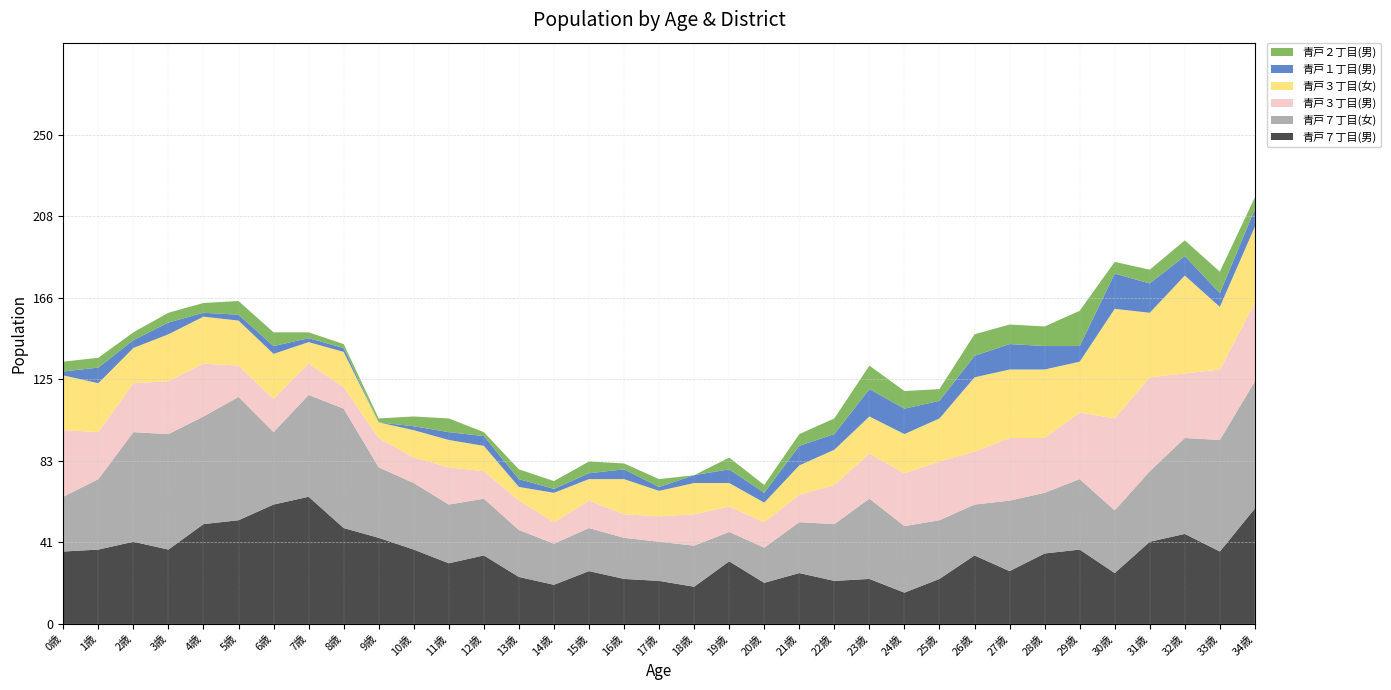

Reading left to right, extract all data points from this chart.

青戸７丁目(男): 37	38	42	38	51	53	61	65	49	44	38	31	35	24	20	27	23	22	19	32	21	26	22	23	16	23	35	27	36	38	26	42	46	37	59
青戸７丁目(女): 28	36	56	59	55	63	37	52	61	36	34	30	29	24	21	22	21	20	21	15	18	26	29	41	34	30	26	36	31	36	32	36	49	57	65
青戸３丁目(男): 34	24	25	27	27	16	17	16	11	15	13	19	14	15	11	14	12	13	16	13	13	14	20	23	27	30	27	32	28	34	47	48	33	36	40
青戸３丁目(女): 28	25	18	24	24	23	23	11	18	8	14	14	13	7	15	11	18	13	16	12	10	15	18	19	20	22	38	35	35	26	56	33	50	32	39
青戸１丁目(男): 2	8	4	6	2	3	4	2	2	0	2	4	5	4	2	3	5	2	4	7	5	10	8	14	13	9	11	13	12	8	18	15	10	7	9
青戸２丁目(男): 5	5	4	5	5	7	7	3	2	2	5	7	2	5	4	6	3	4	0	6	4	6	8	12	9	6	11	10	10	18	6	7	8	11	6